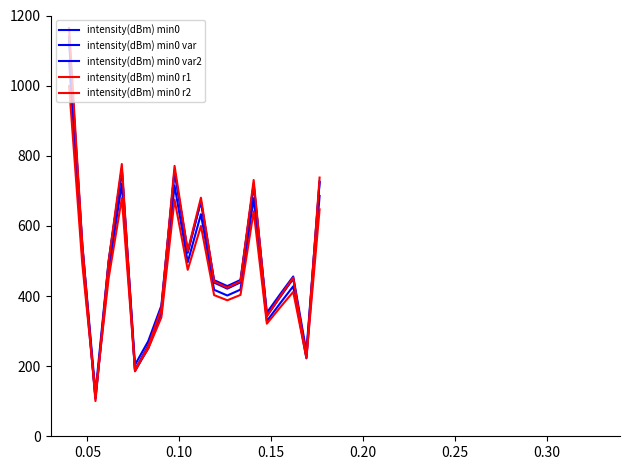

In intensity(dBm) min0 var2, how many points are lower than both neighbors (excluding endpoints)?

6